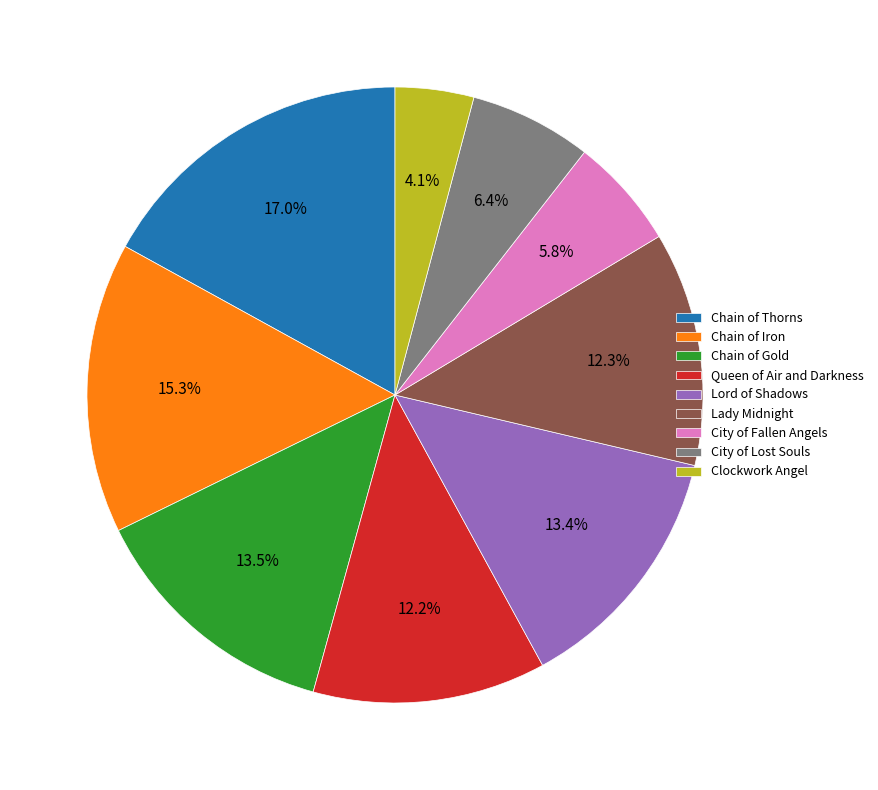

What is the smallest slice in the pie chart?

Clockwork Angel